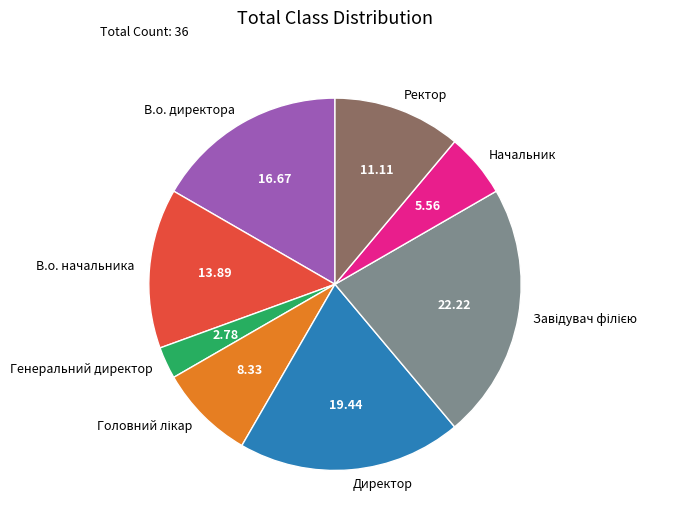

Is the sum of Директор and Начальник greater than half?

No